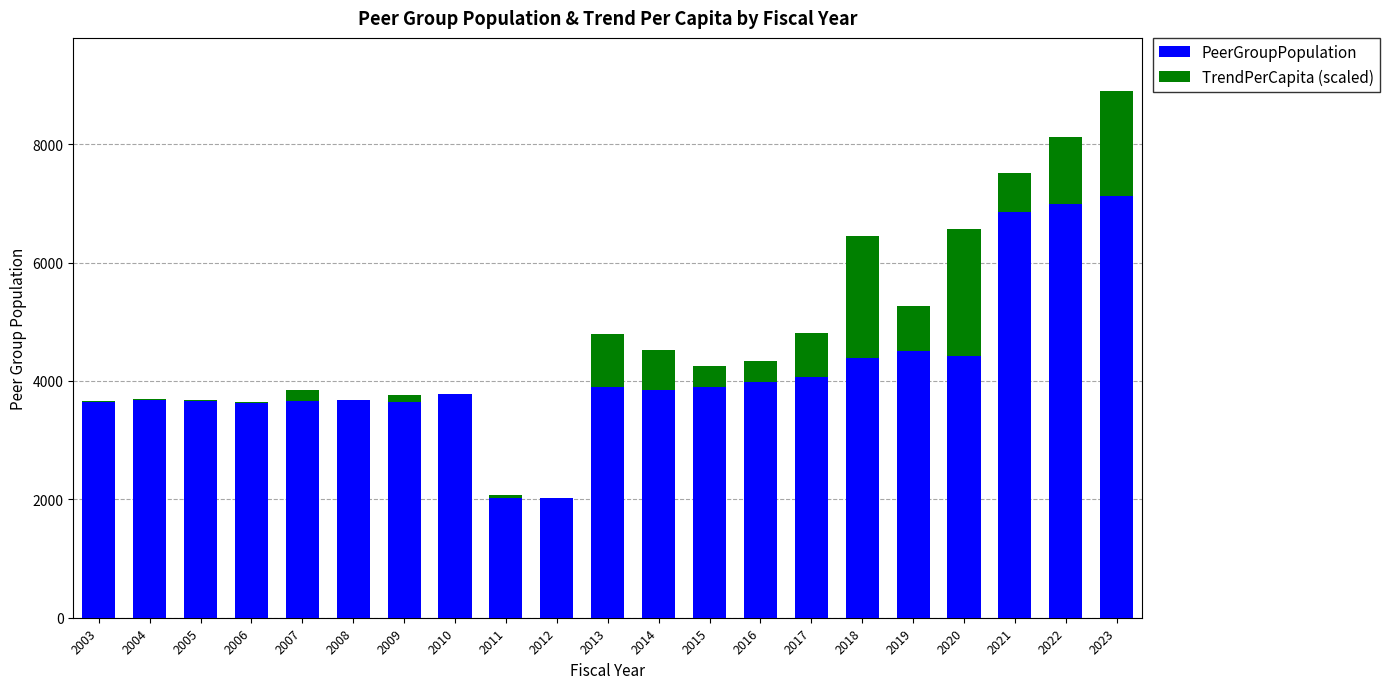

At which category is the sum across all series the highest?

2023